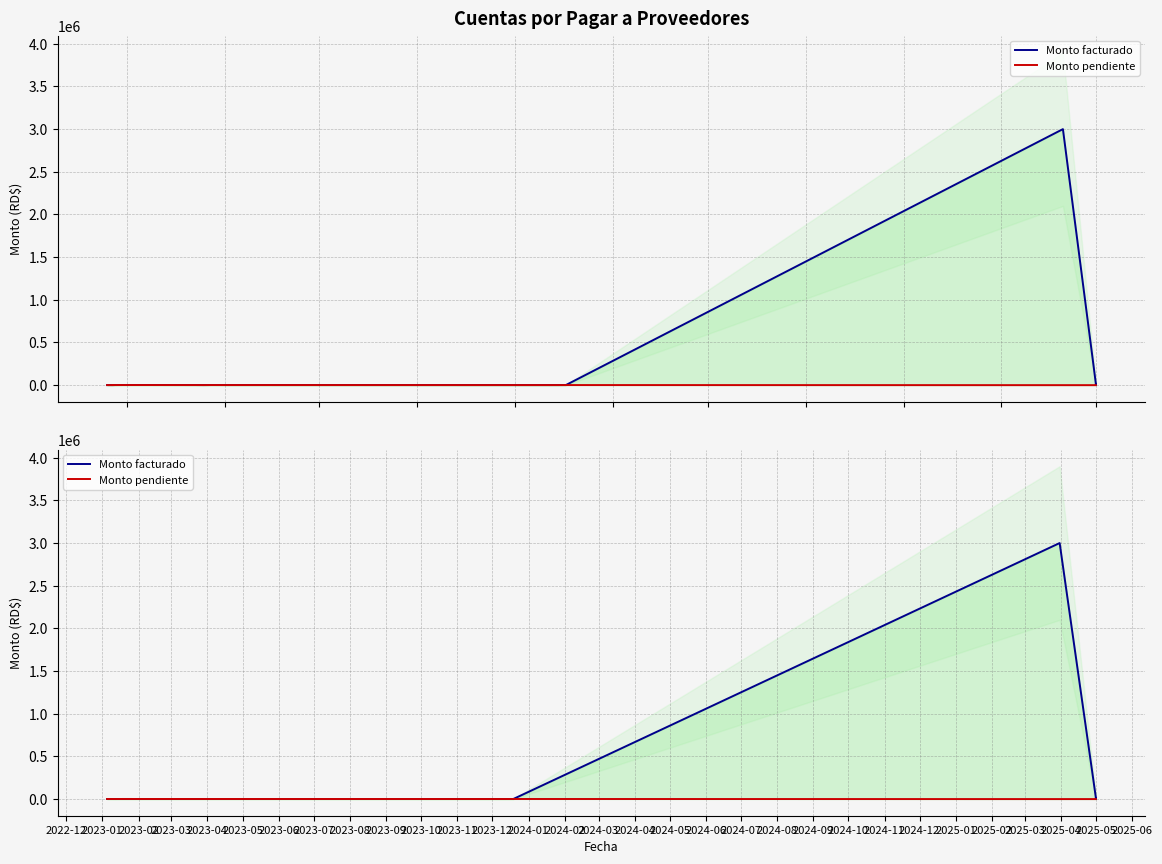

Rank the series by their maximum value, from lowest to highest.

Monto pendiente, Monto facturado